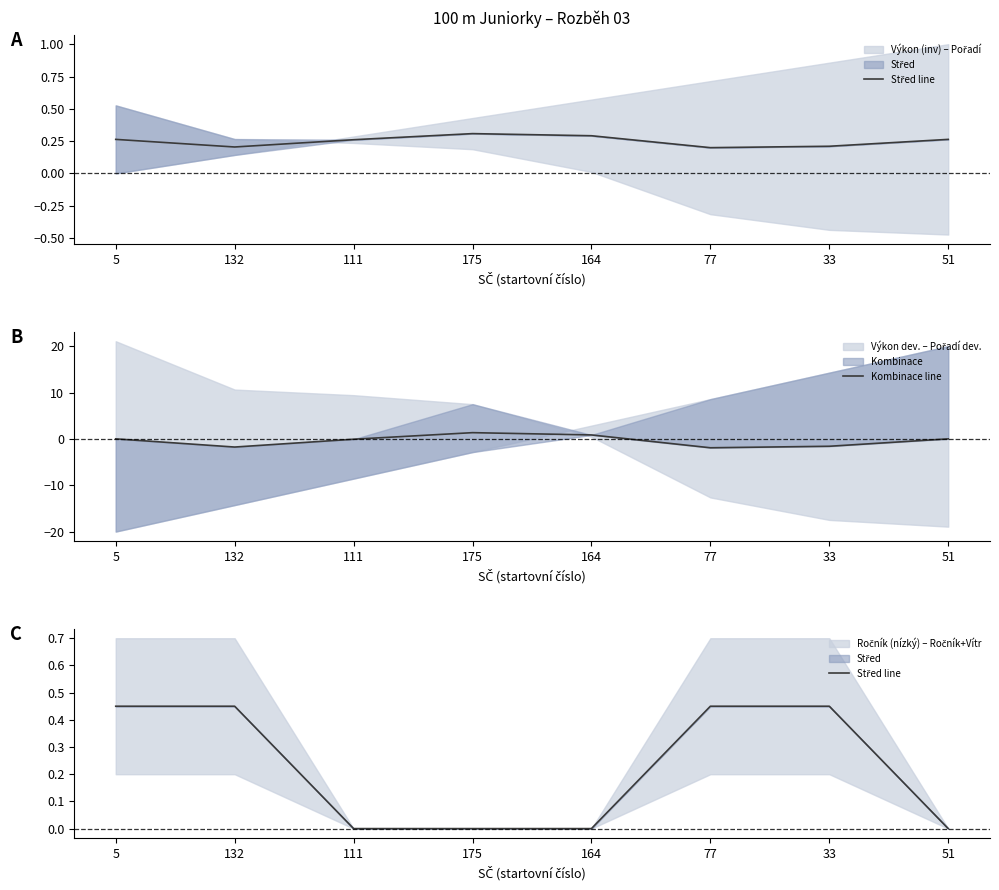

Does the chart have visible grid lines?

No